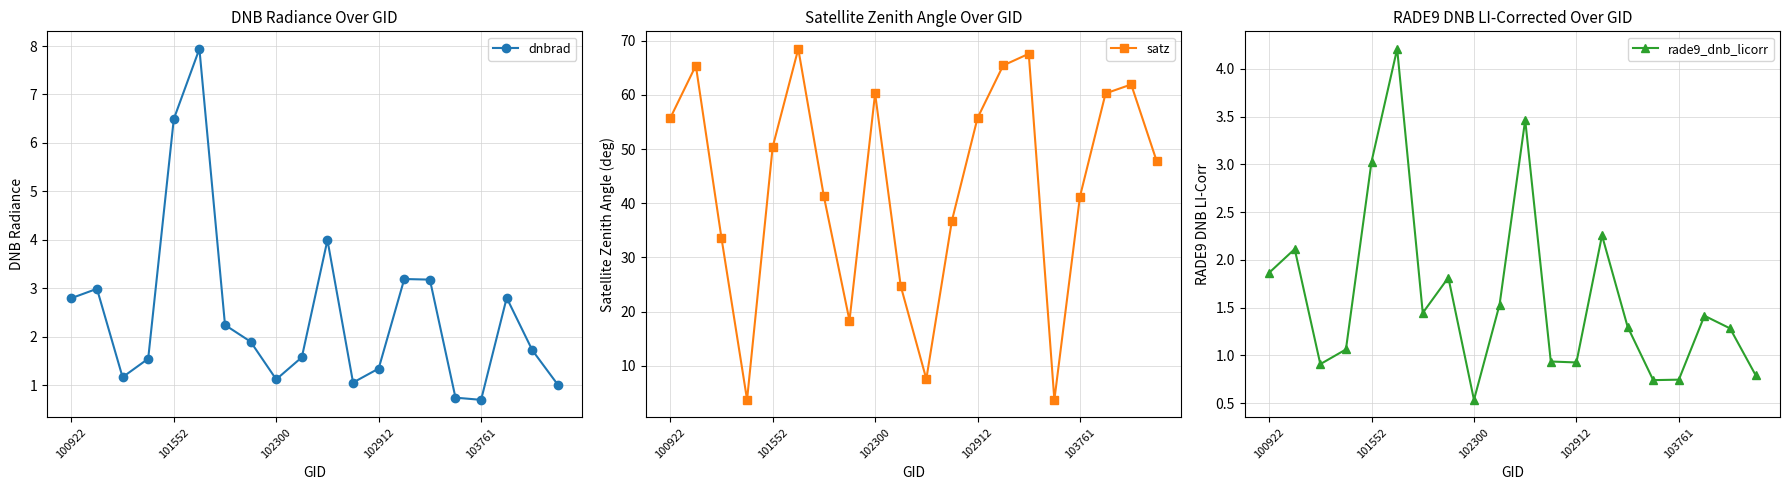

How many lines are shown in the chart?

3